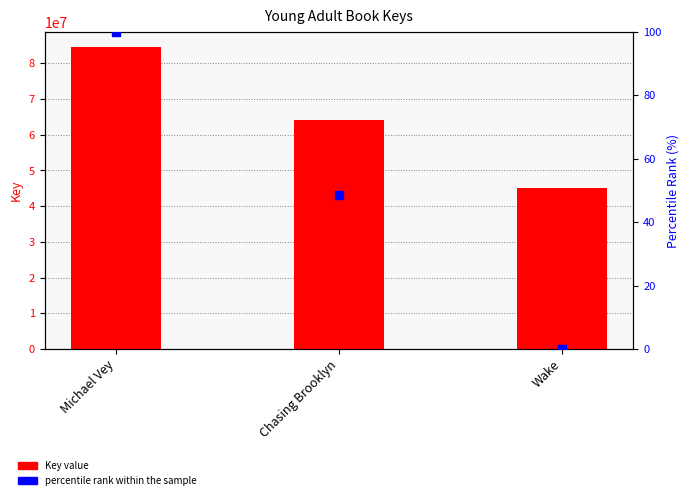

At which category is the sum across all series the highest?

Michael Vey